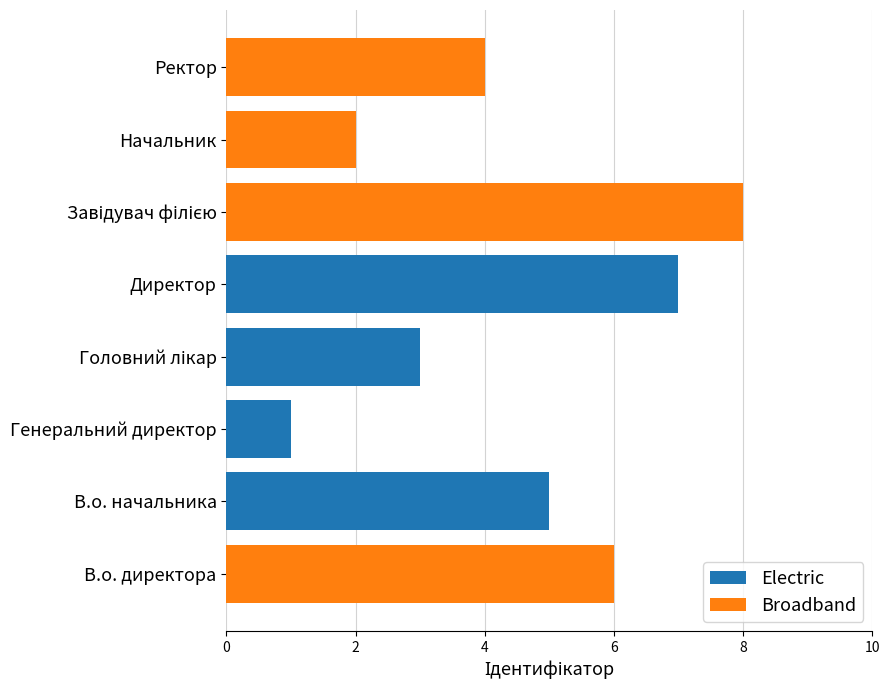

Count the number of categories in the chart.

8